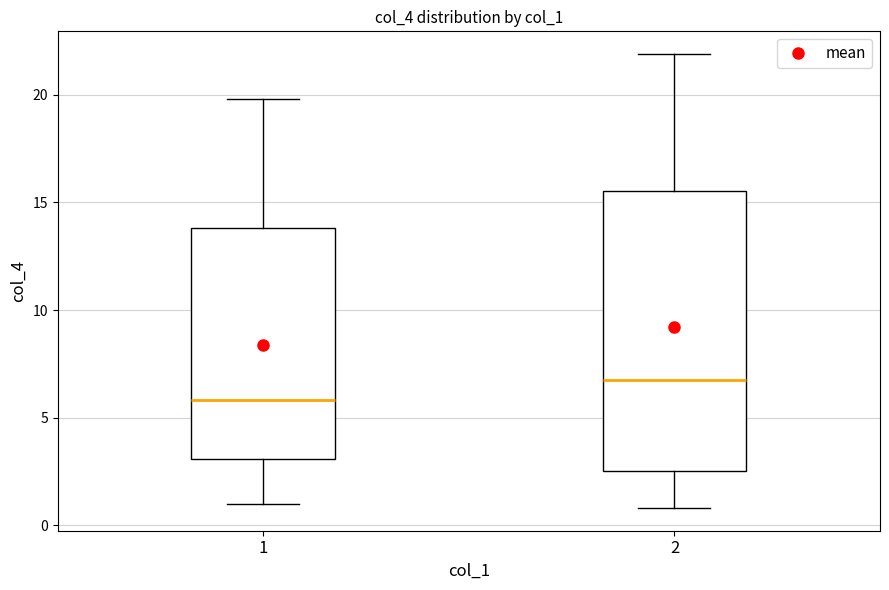

Which box has the highest median line?

2